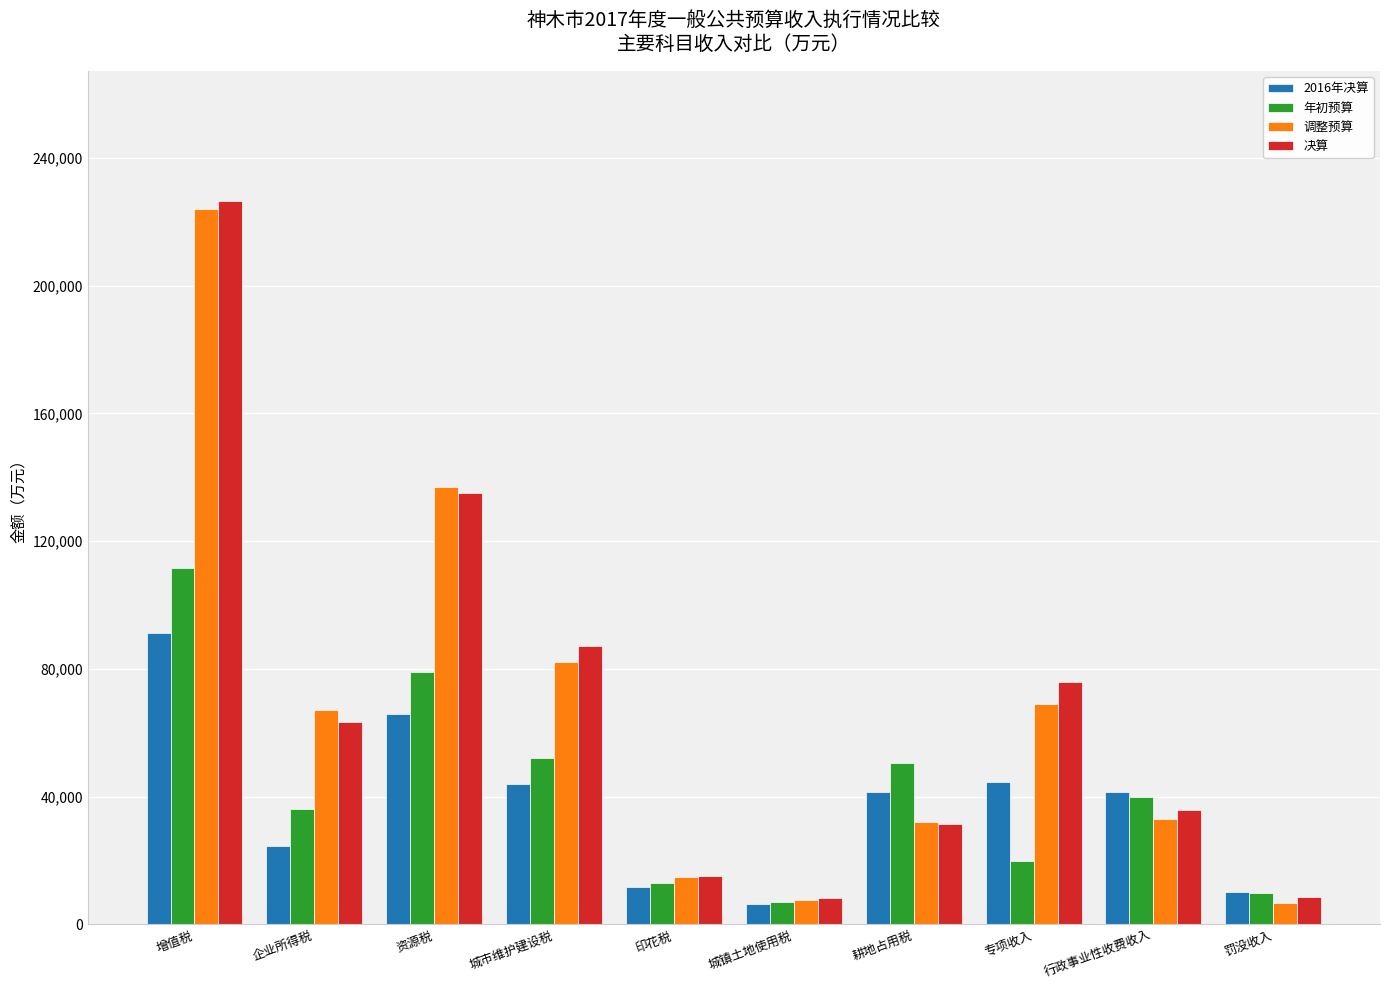

True or false: 2016年决算 has a value of 11775 at 印花税.

True